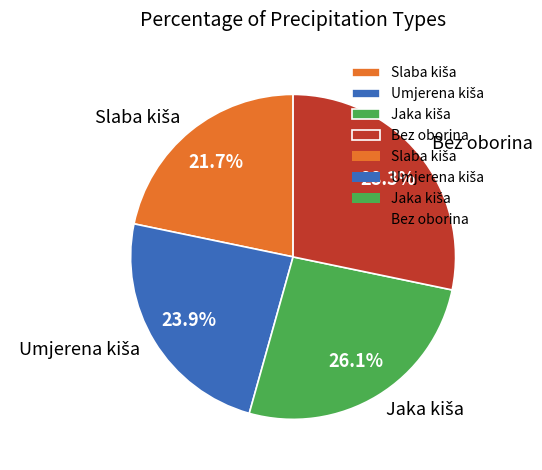

Is there any slice that represents more than half of the pie?

No